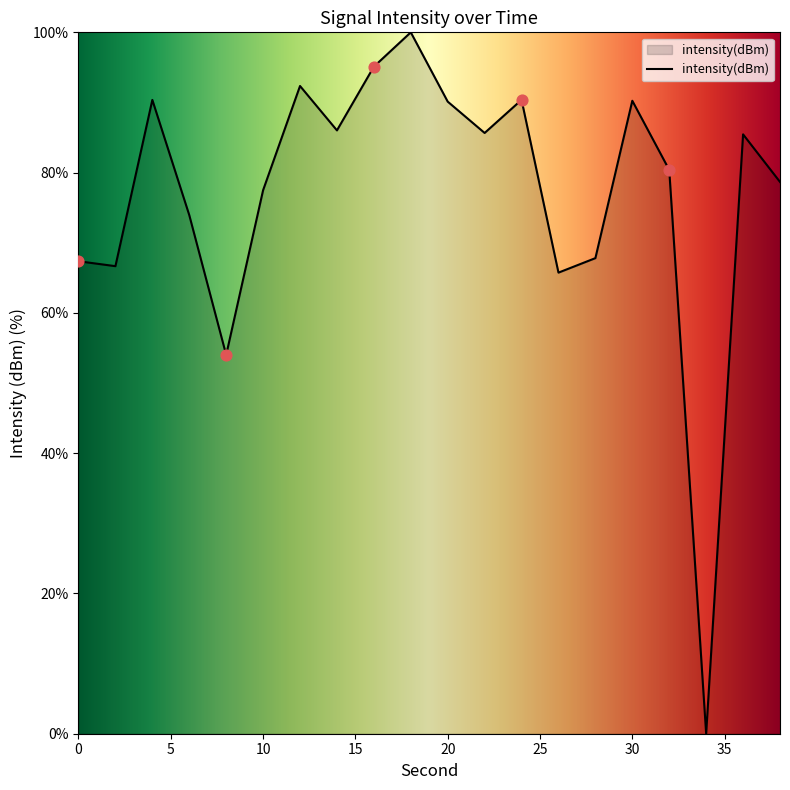

What is the maximum value shown in the chart?

100.0